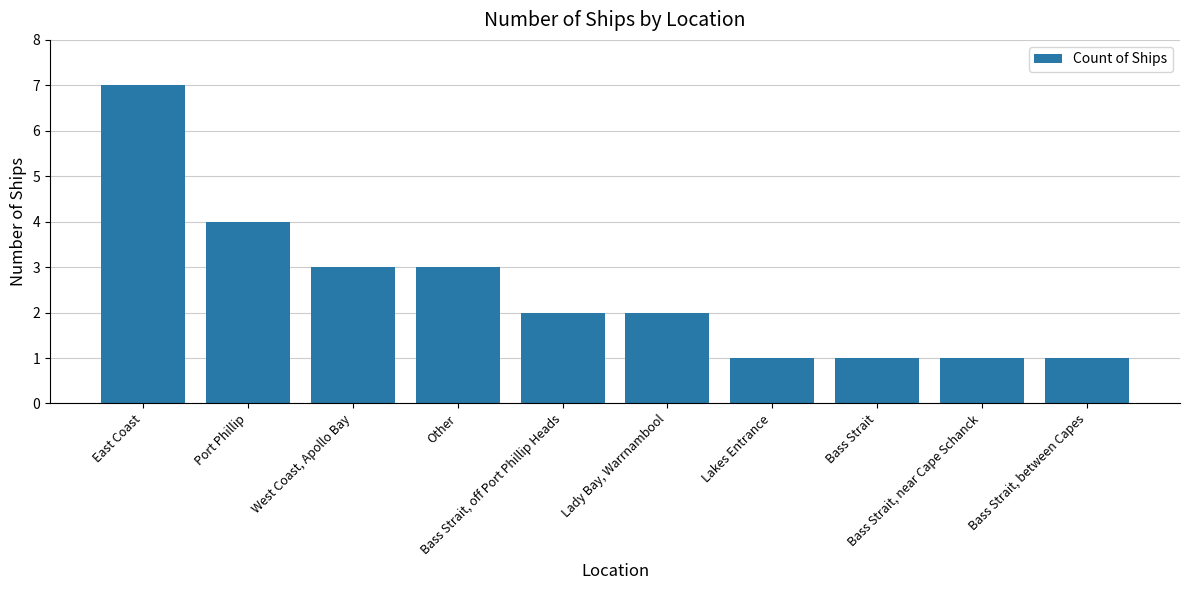

Reading left to right, what are all the values shown in this chart?

7	4	3	3	2	2	1	1	1	1